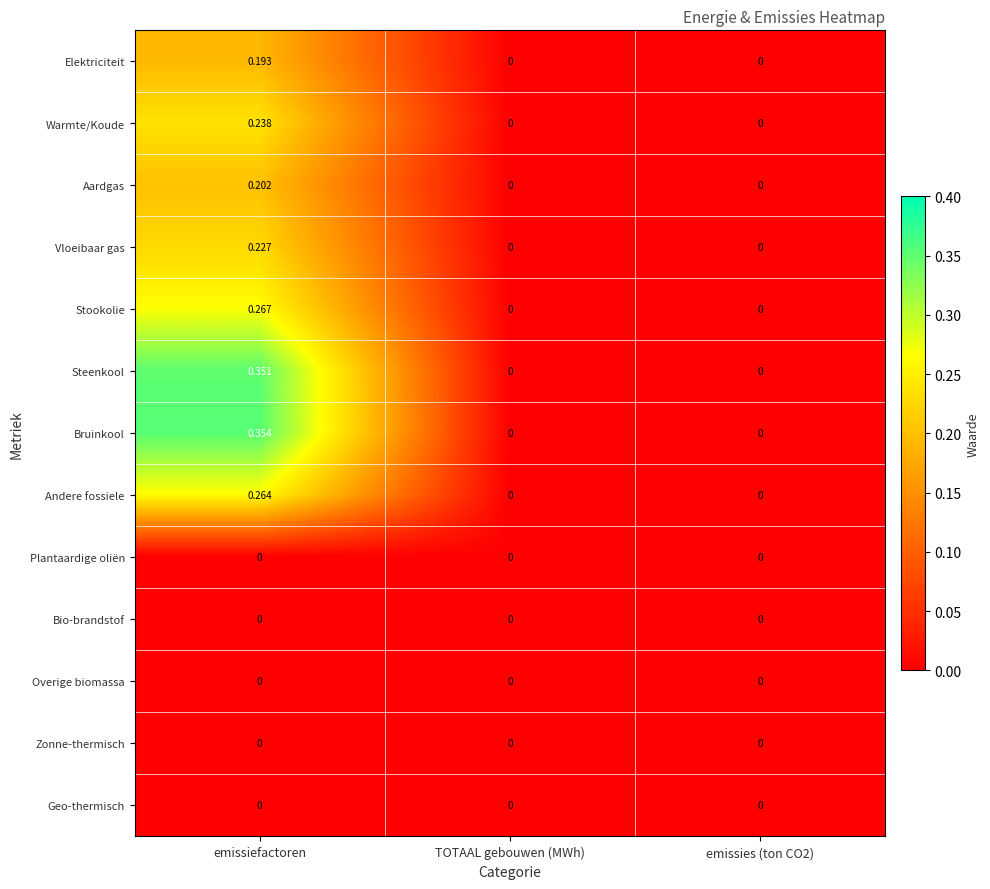

Which category has the highest value in the Andere fossiele series?

emissiefactoren